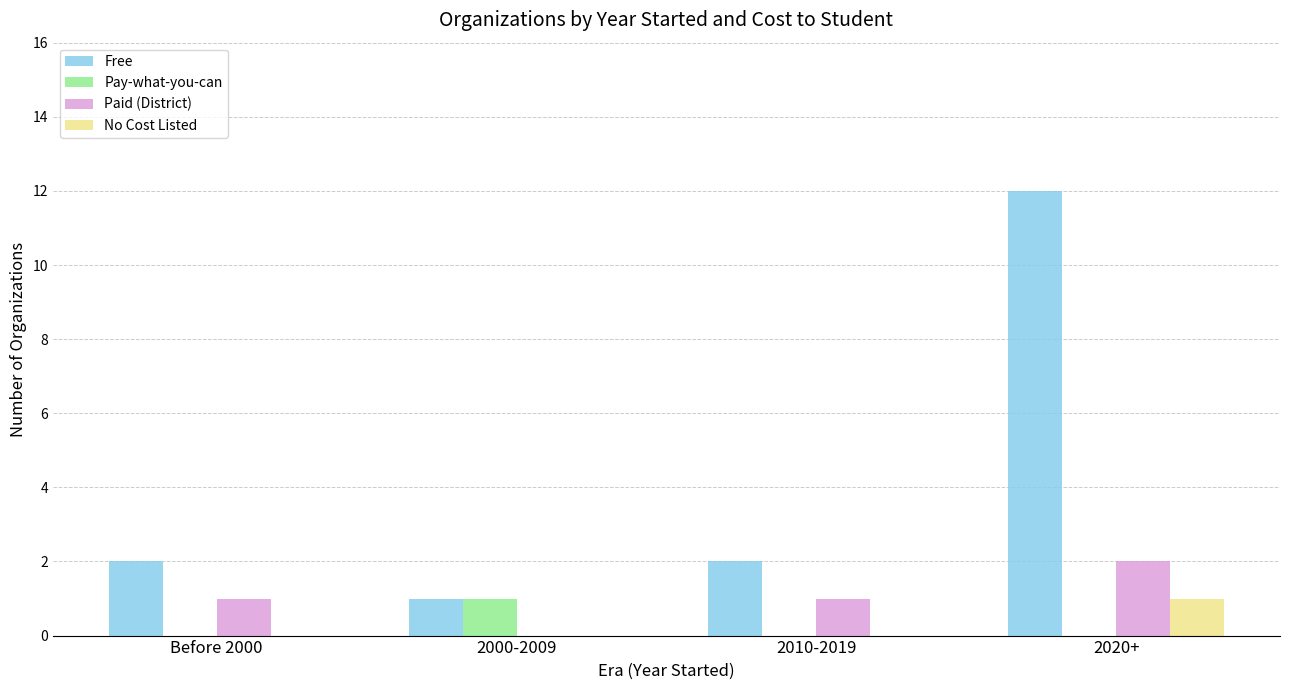

True or false: Paid (District) has a value of 1 at 2010-2019.

True